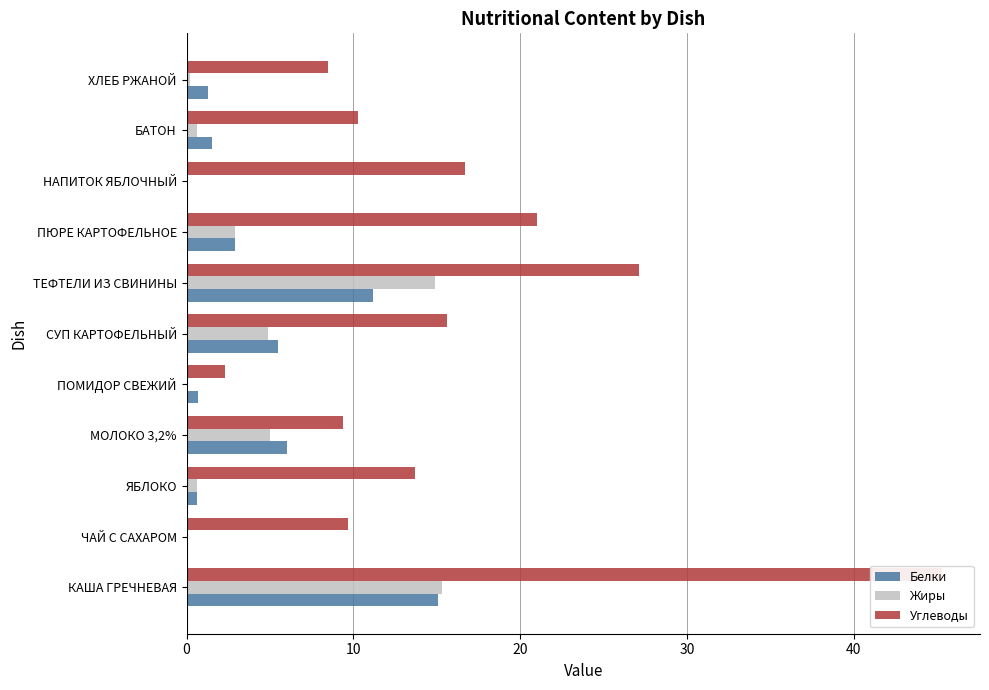

Rank the series by their maximum value, from highest to lowest.

Углеводы, Жиры, Белки